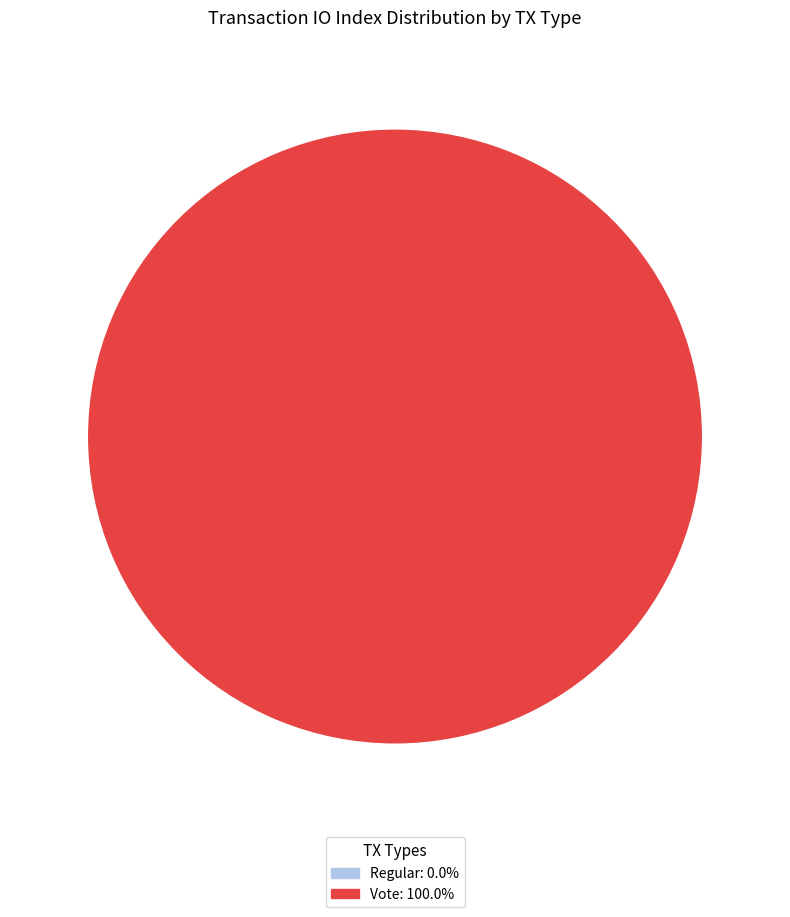

What percentage is NOT represented by Regular?

100.0%